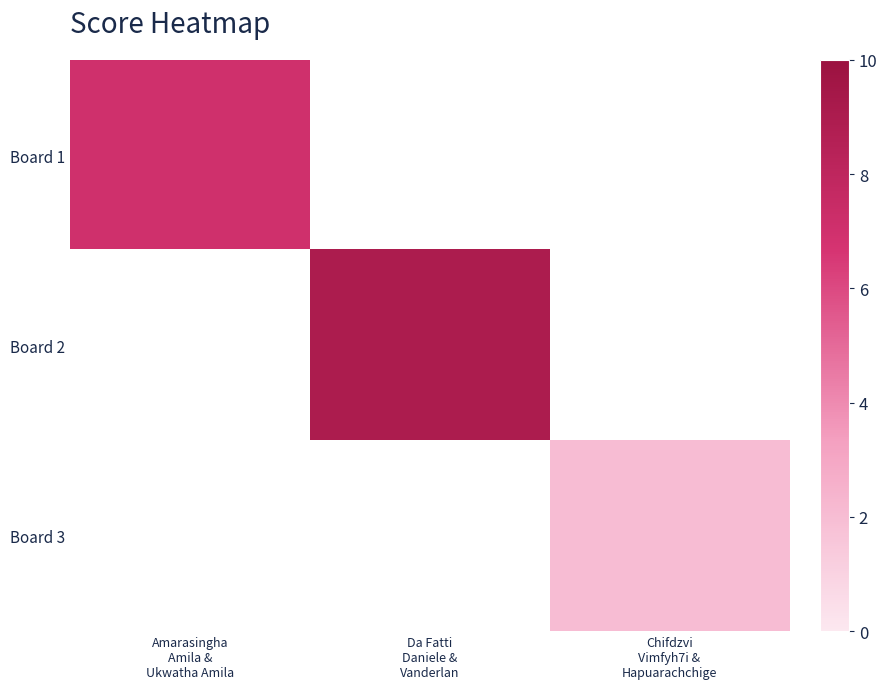

Which has a higher value, Chifdzvi
Vimfyh7i &
Hapuarachchige or Da Fatti
Daniele &
Vanderlan?

Da Fatti
Daniele &
Vanderlan